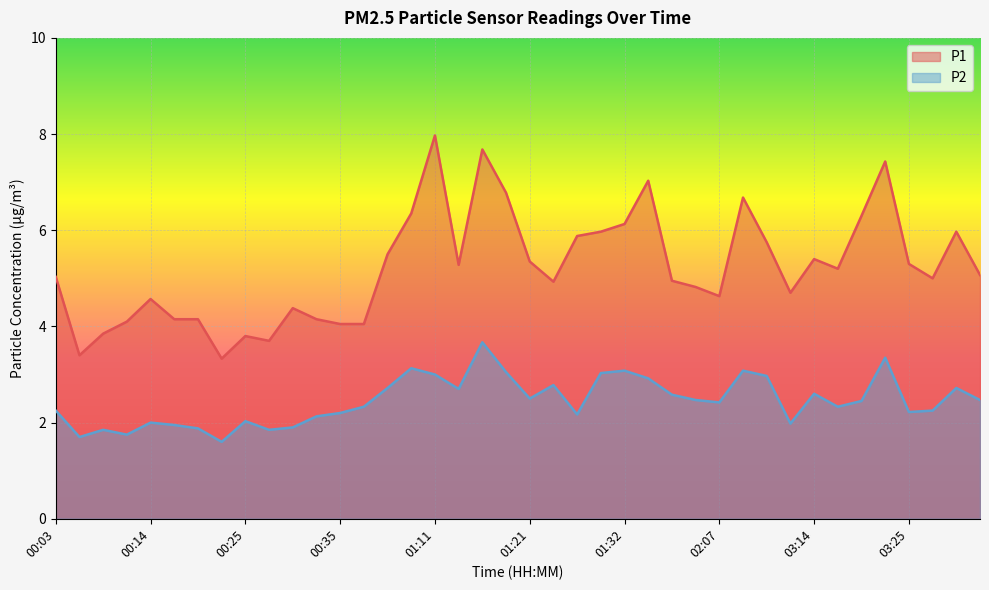

List the labels in order of P2 value, smallest first.

00:22, 00:06, 00:11, 00:09, 00:27, 00:19, 00:30, 00:17, 03:11, 00:14, 00:25, 00:32, 01:26, 00:35, 03:25, 00:03, 03:28, 00:37, 03:16, 02:07, 03:21, 01:58, 03:37, 01:21, 01:55, 03:14, 01:13, 00:40, 03:34, 01:24, 01:35, 03:08, 01:11, 01:29, 01:18, 01:32, 02:09, 00:43, 03:22, 01:16